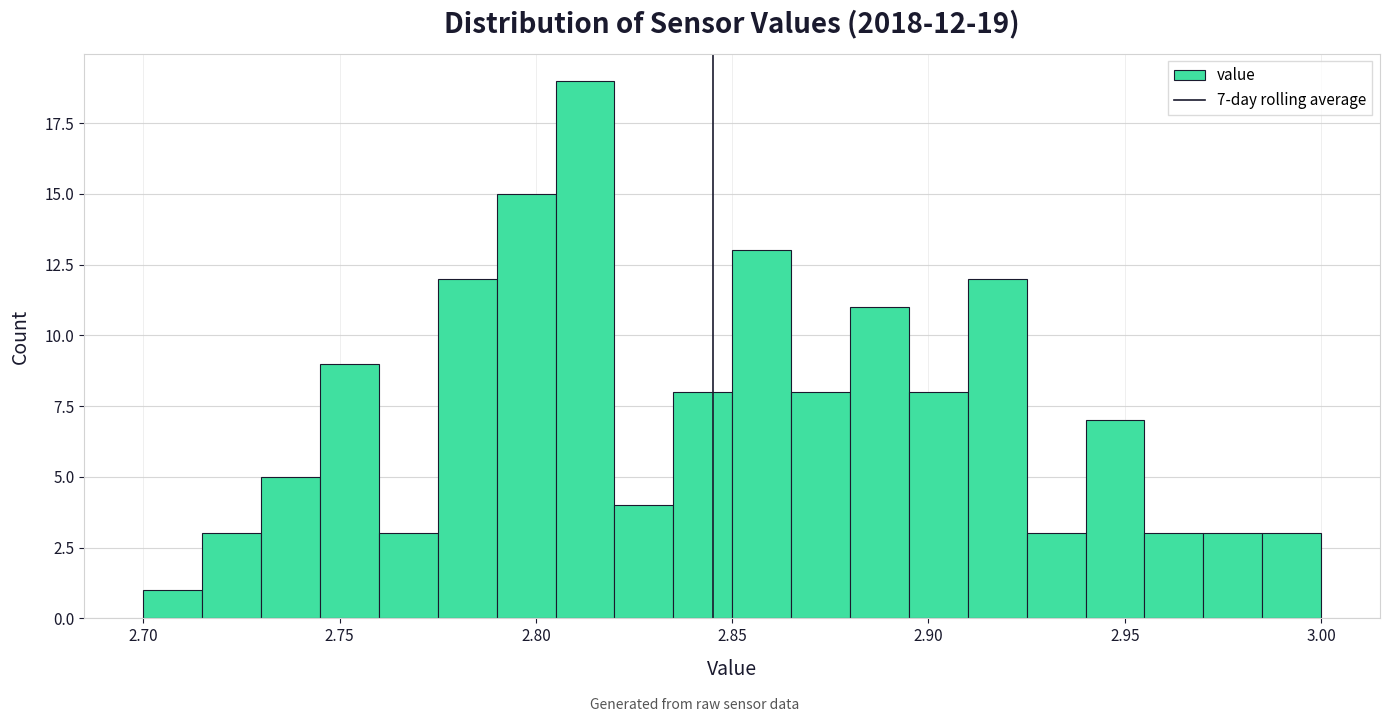

Read against the x-axis, roughly where is the centre of the tallest bar?

2.815